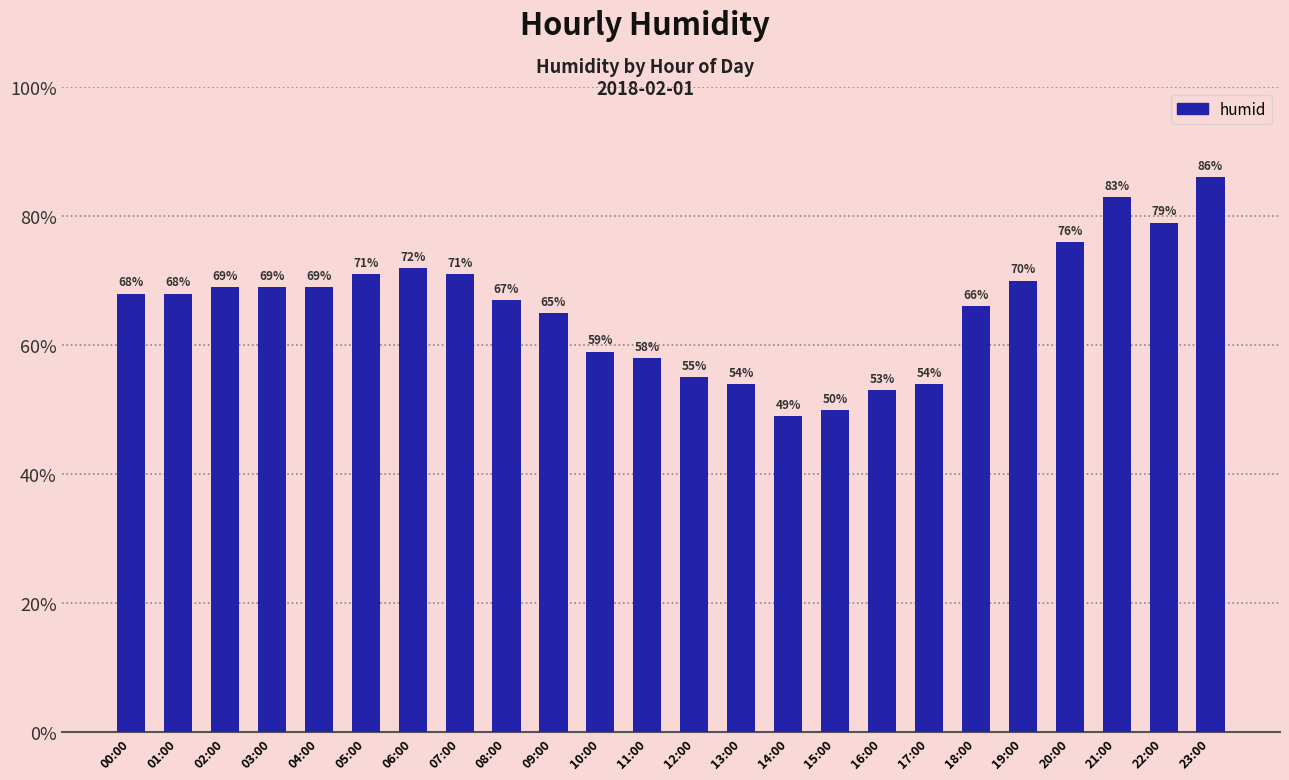

Which has a higher value, 17:00 or 07:00?

07:00